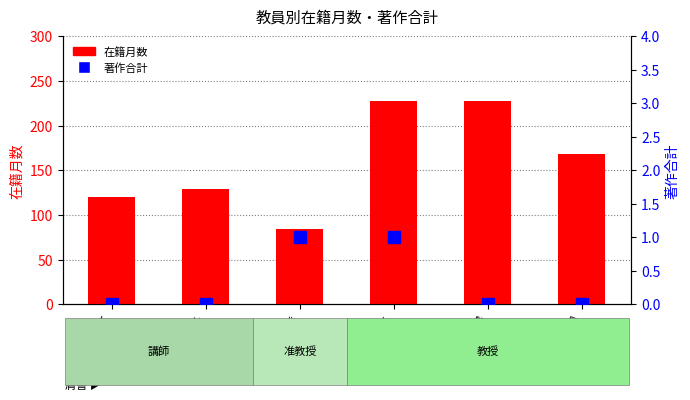

Rank the series by their maximum value, from highest to lowest.

在籍月数, 著作合計